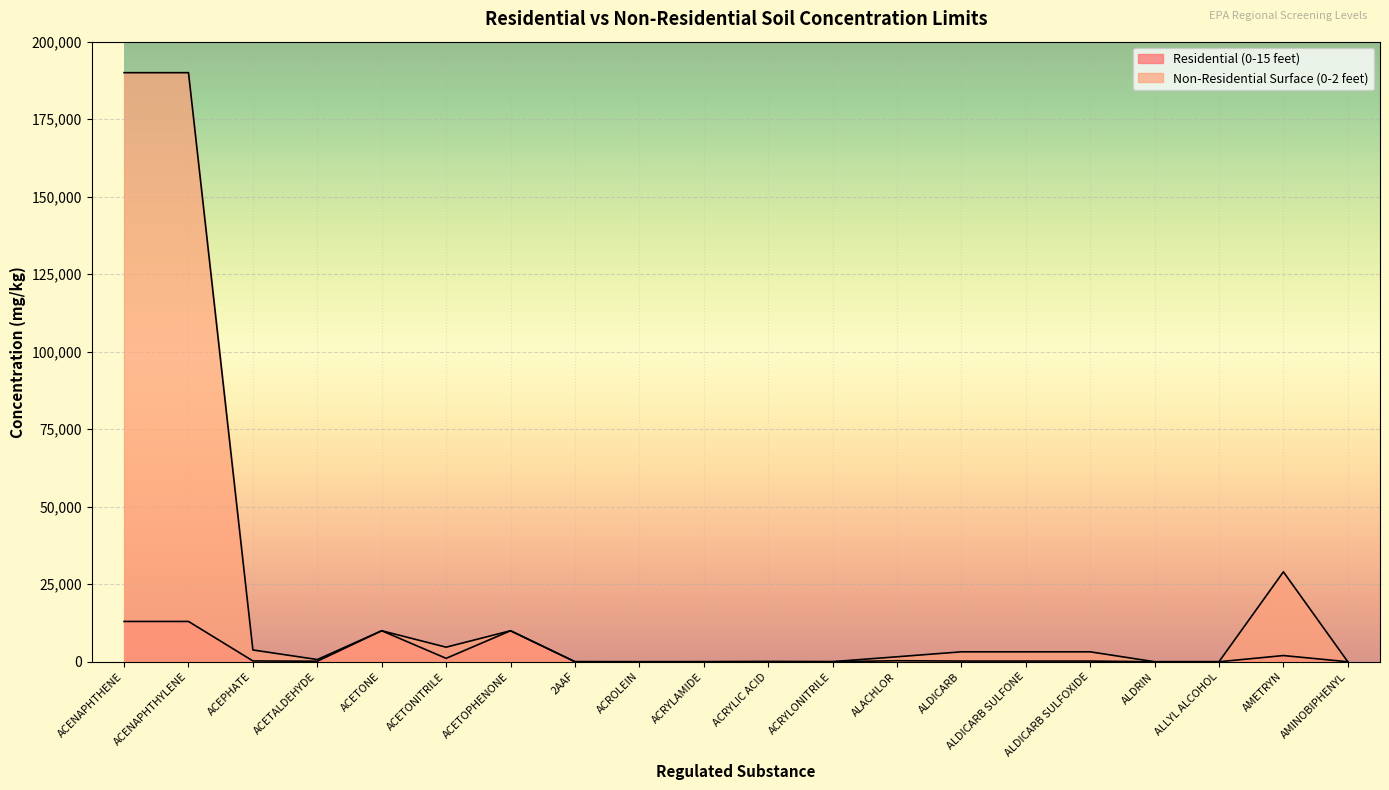

What is the spread (max minus min) of values at ACENAPHTHENE?

177000.0